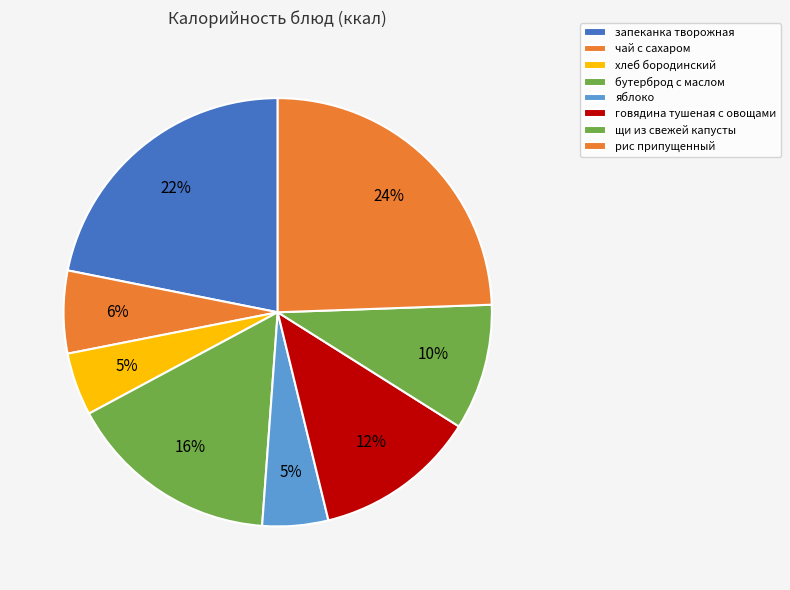

Do хлеб бородинский and чай с сахаром together represent more than half of the pie?

No